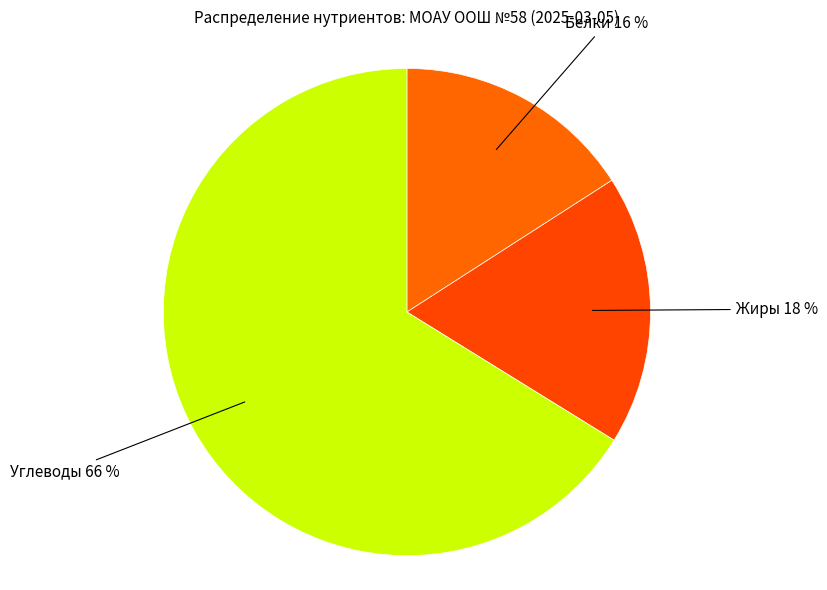

Is there a majority slice in this chart?

Yes